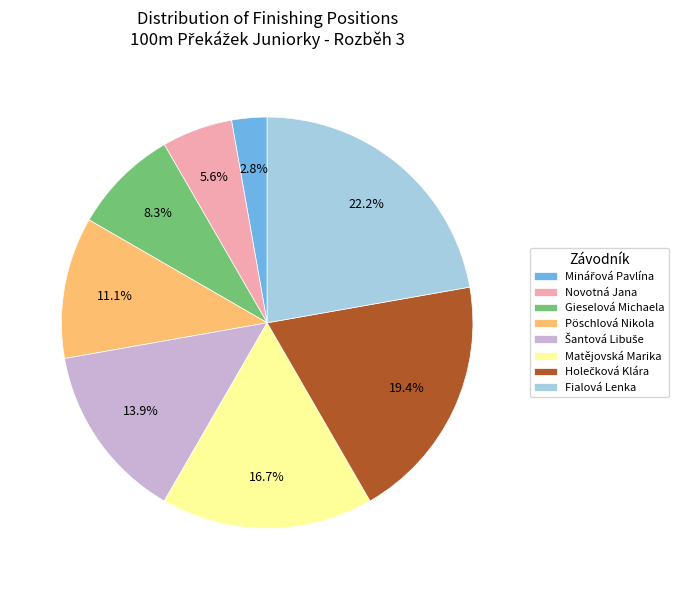

Is there any slice that represents more than half of the pie?

No